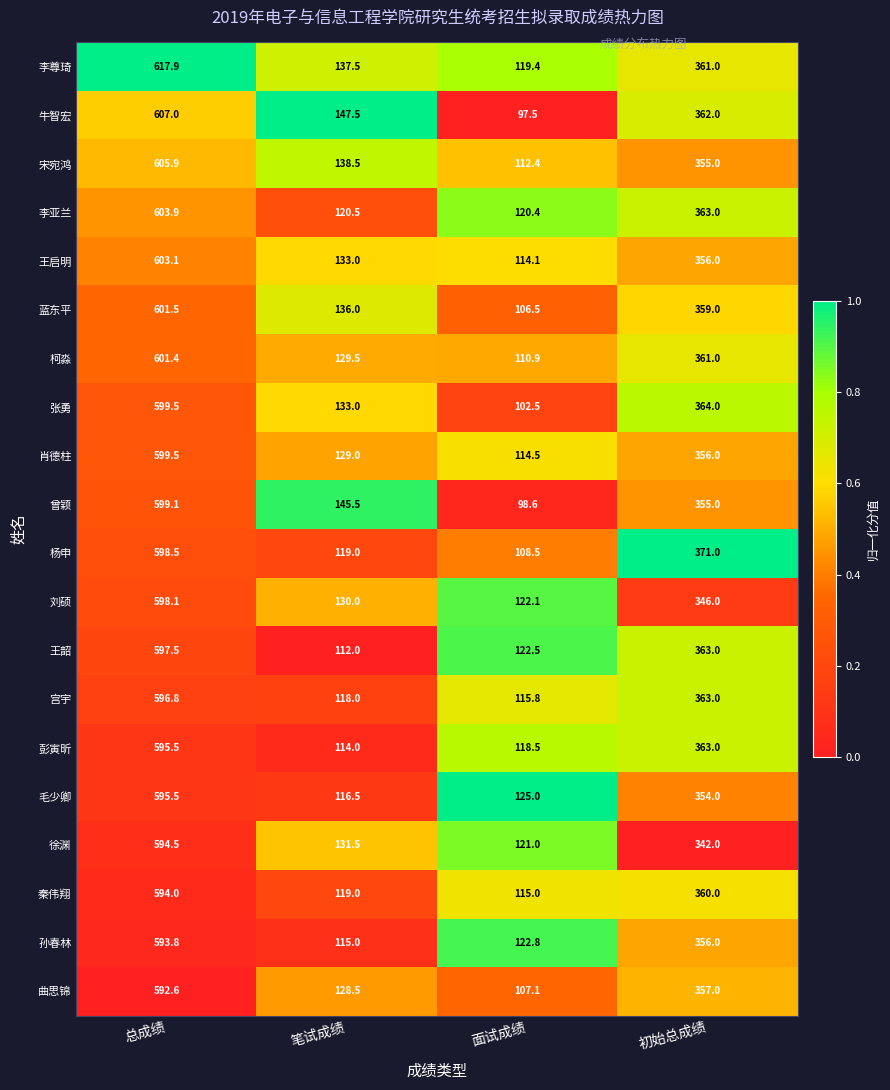

Which series has the widest spread of values?

牛智宏